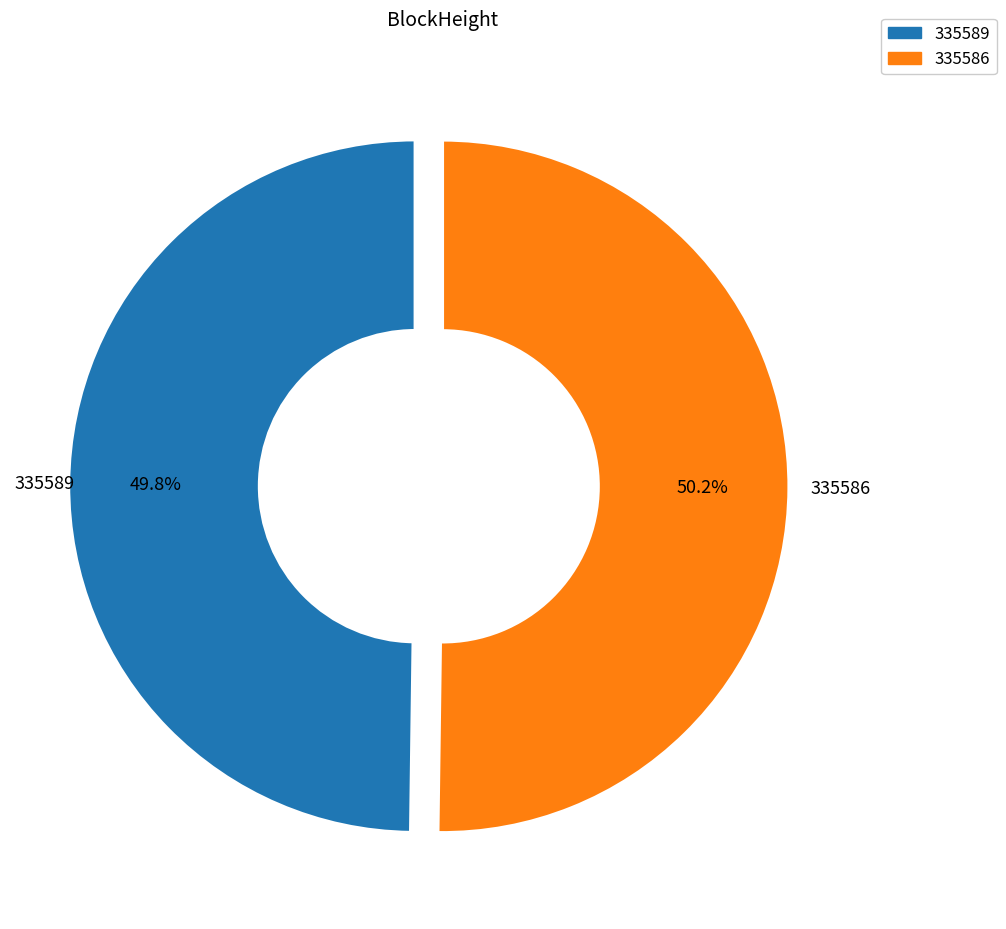

Combined, what portion of the pie is 335589 and 335586?

100.0%